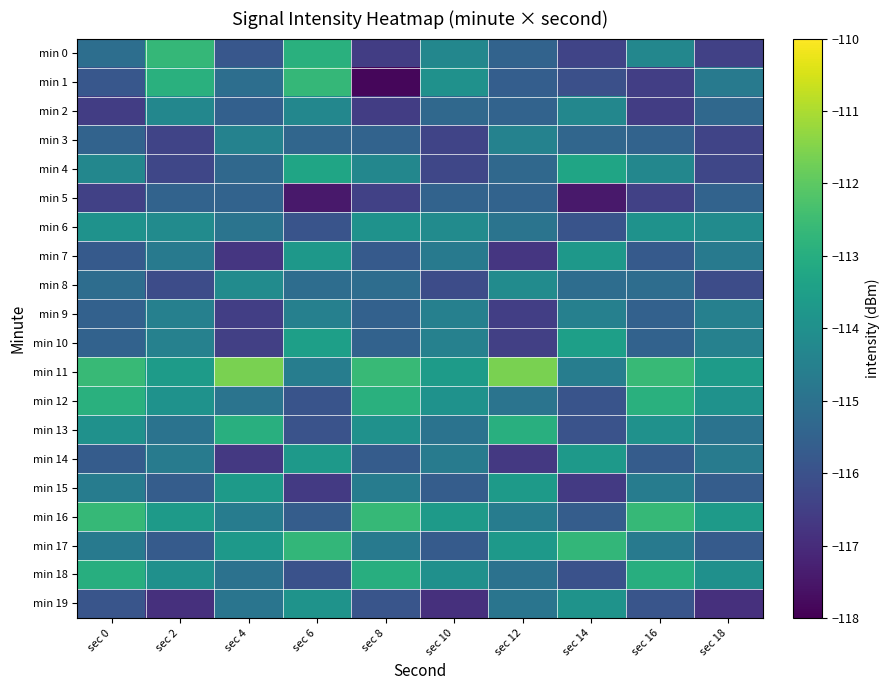

Rank the series by their maximum value, from highest to lowest.

min 11, min 16, min 0, min 1, min 17, min 12, min 13, min 18, min 4, min 10, min 15, min 14, min 7, min 19, min 6, min 8, min 2, min 3, min 9, min 5